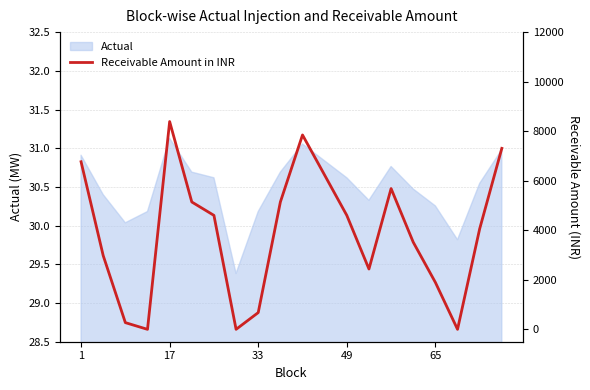

Is it true that Actual equals 30.9 at 1?

True